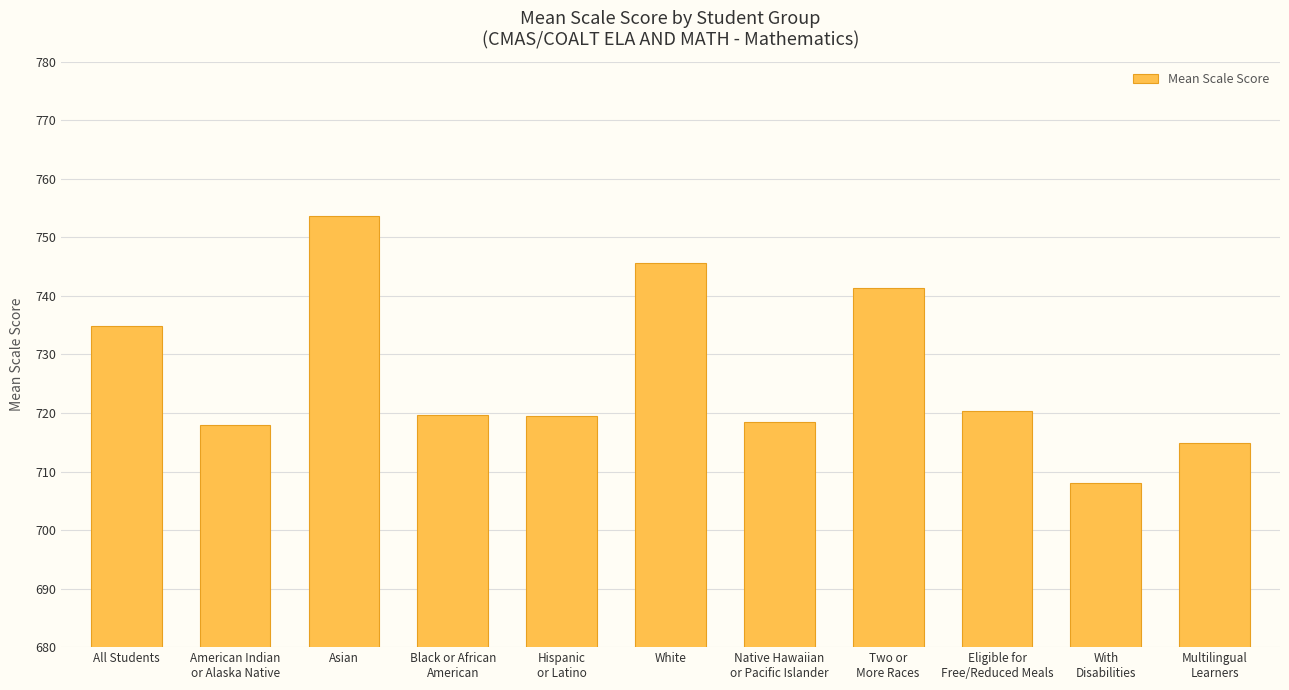

At which label is the value closest to 730?

All Students